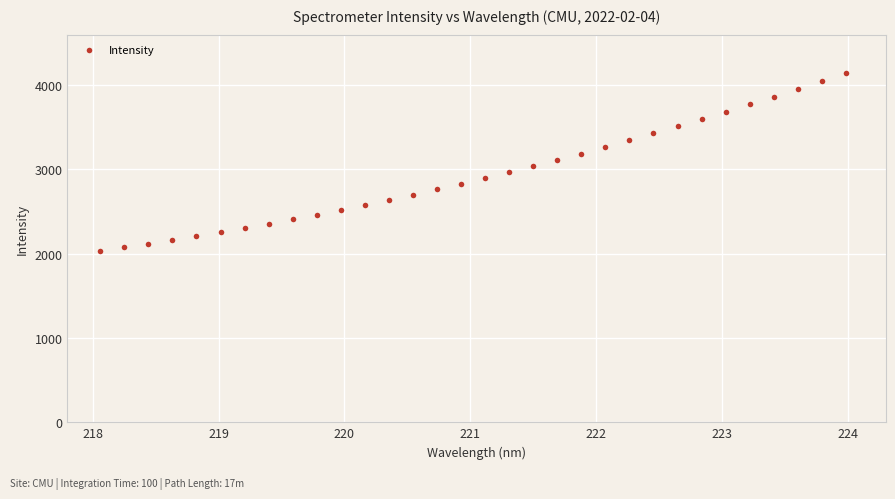

What is the range of Y values (max minus min)?

2112.9